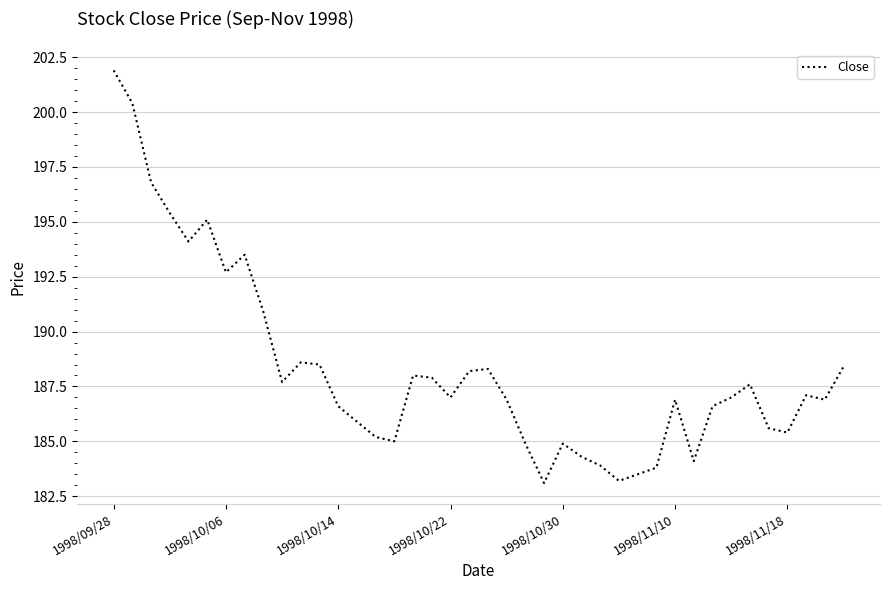

What is the difference between the maximum and minimum values?

18.8